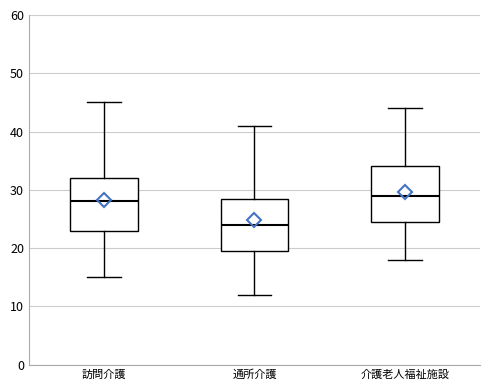

Where does the lower whisker of the box for 訪問介護 end on the y-axis? The values are not printed on the chart, so give them approximately, as read against the axis.

15